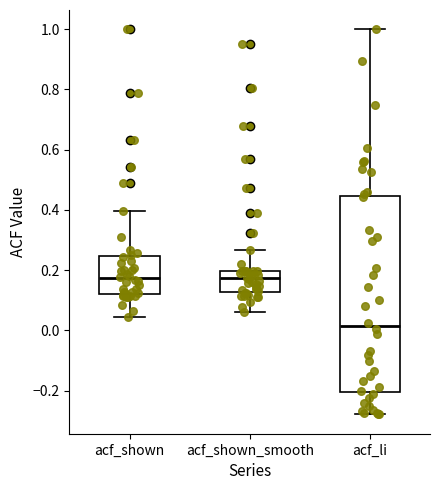

Comparing the boxes themselves (not the whiskers), which one is the tallest?

acf_li